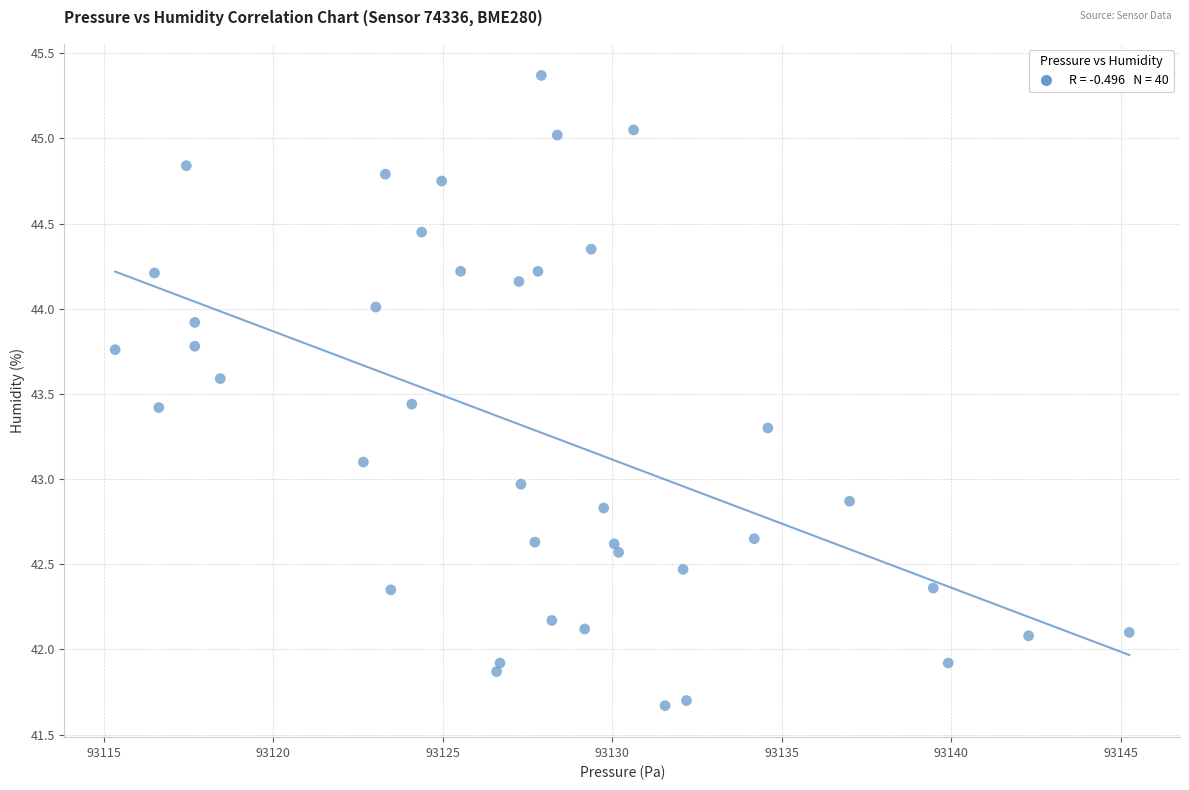

What is the range of X values (max minus min)?

29.9